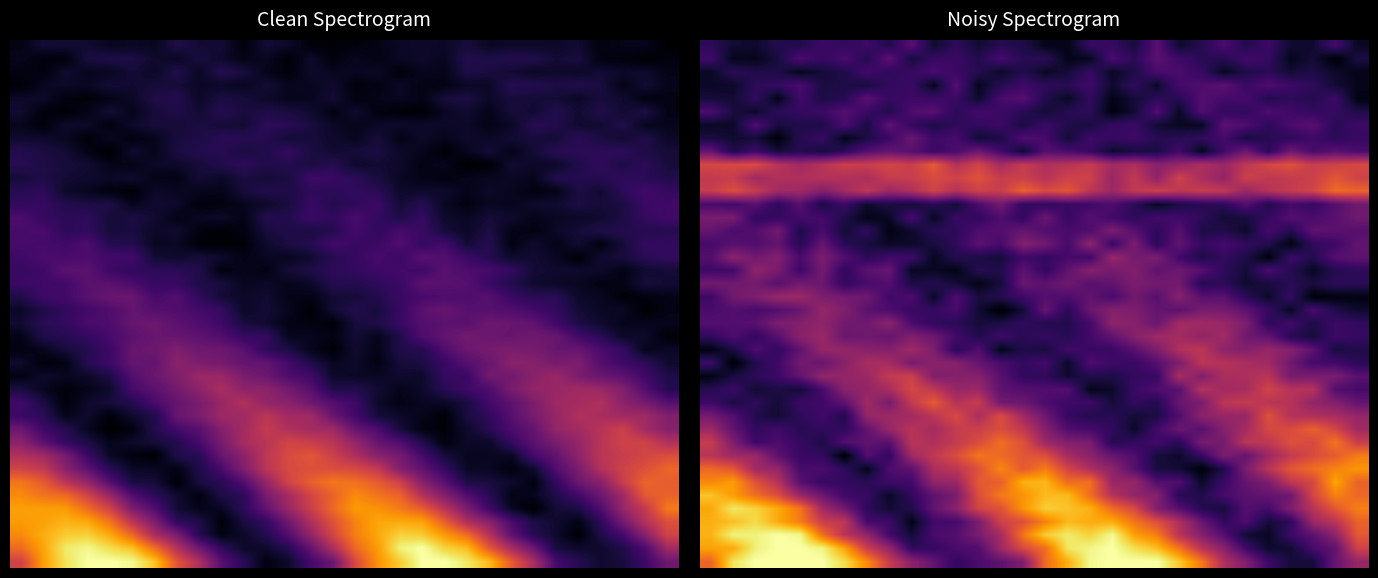

At how many categories does at least one series exceed 41?

30